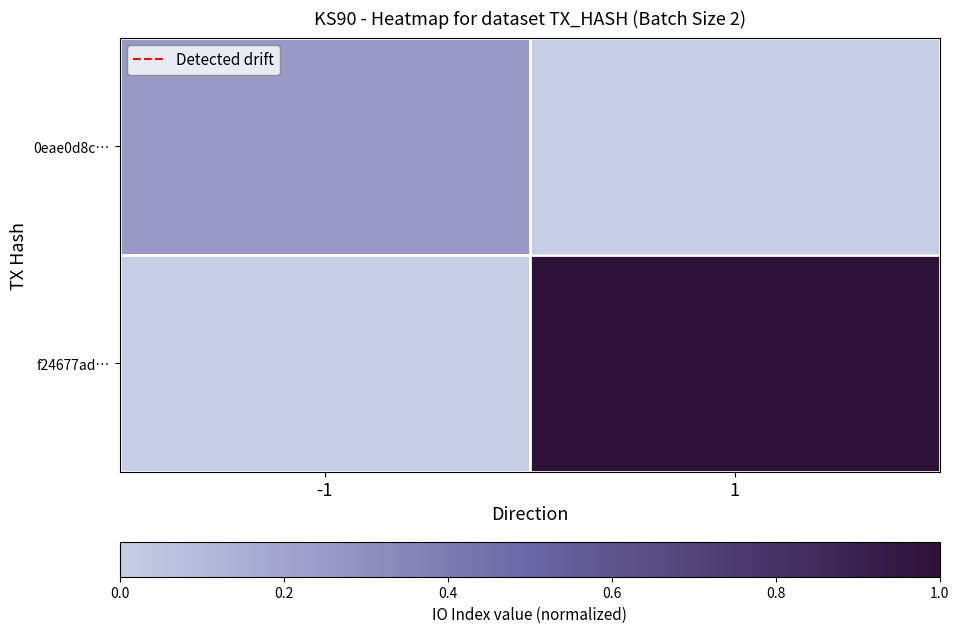

What is the total value across all series at -1?

0.2